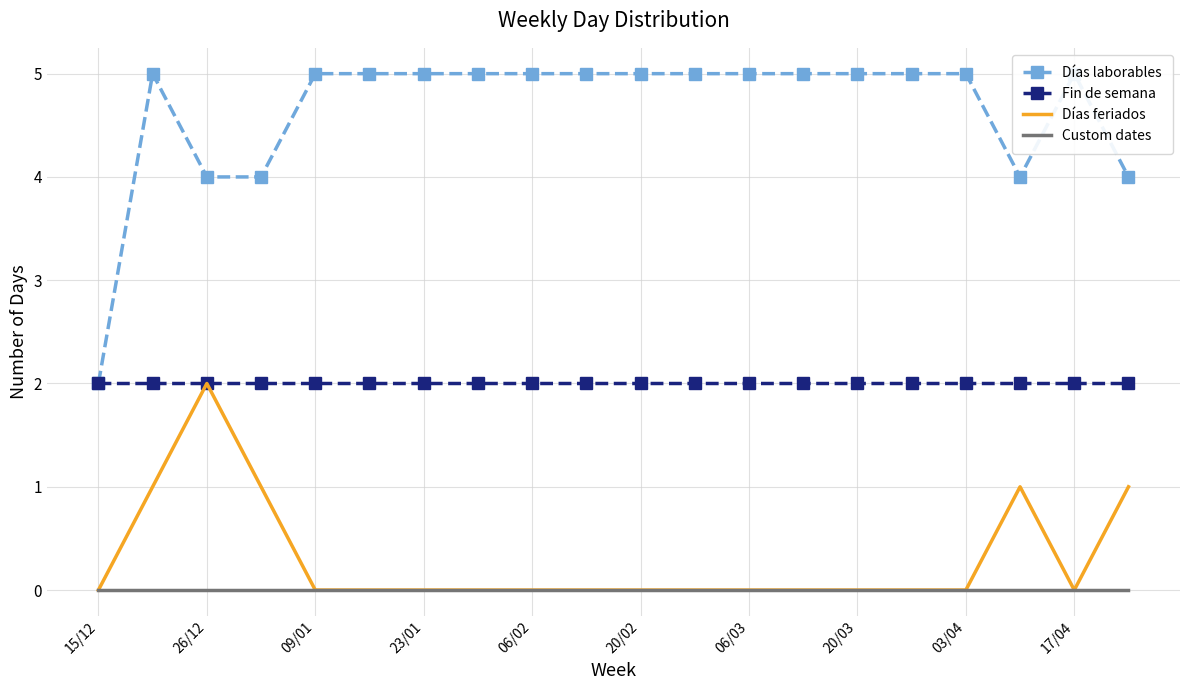

What are all the series names shown in the legend?

Días laborables, Fin de semana, Días feriados, Custom dates